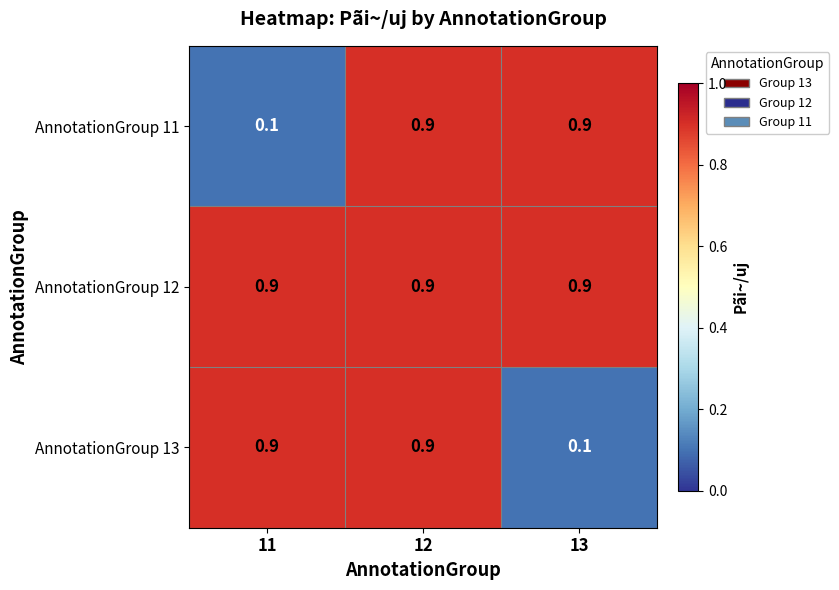

Where is AnnotationGroup 11 nearest to the value 0?

11